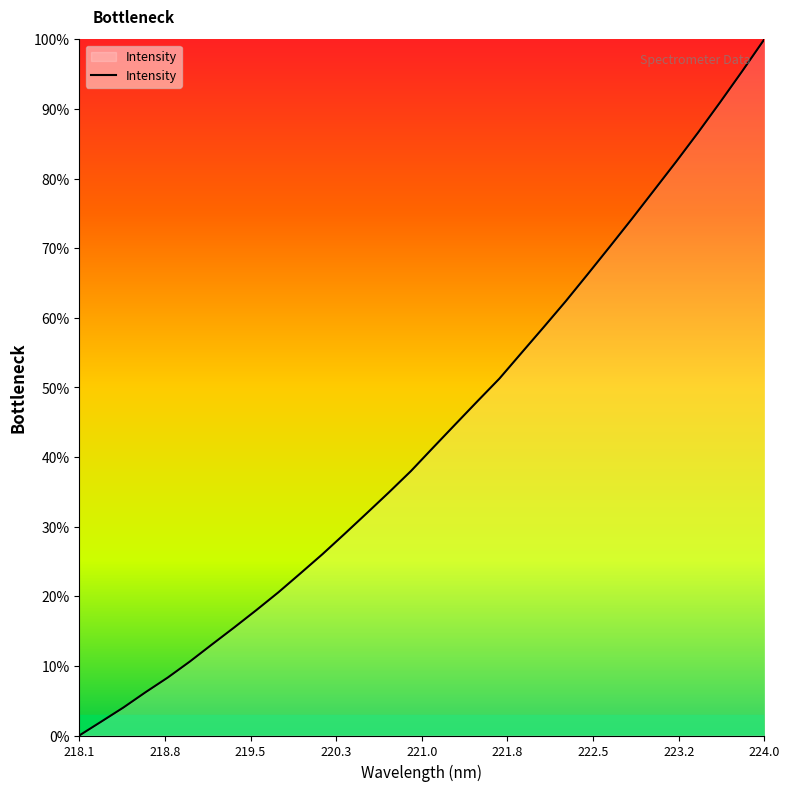

Does the chart have visible grid lines?

No